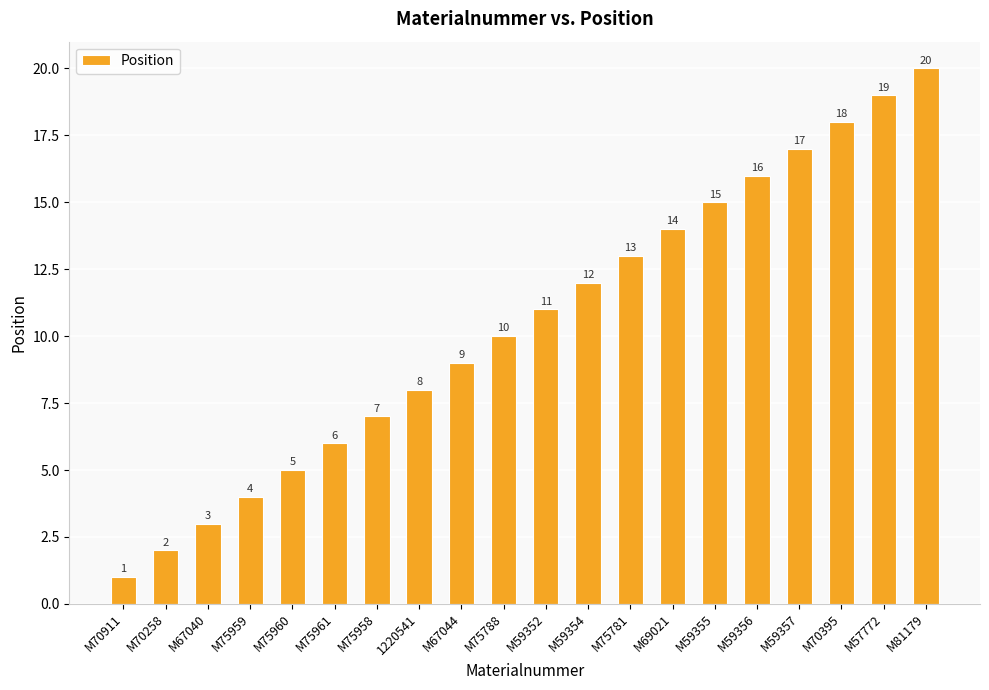

Reading left to right, extract all data points from this chart.

1	2	3	4	5	6	7	8	9	10	11	12	13	14	15	16	17	18	19	20